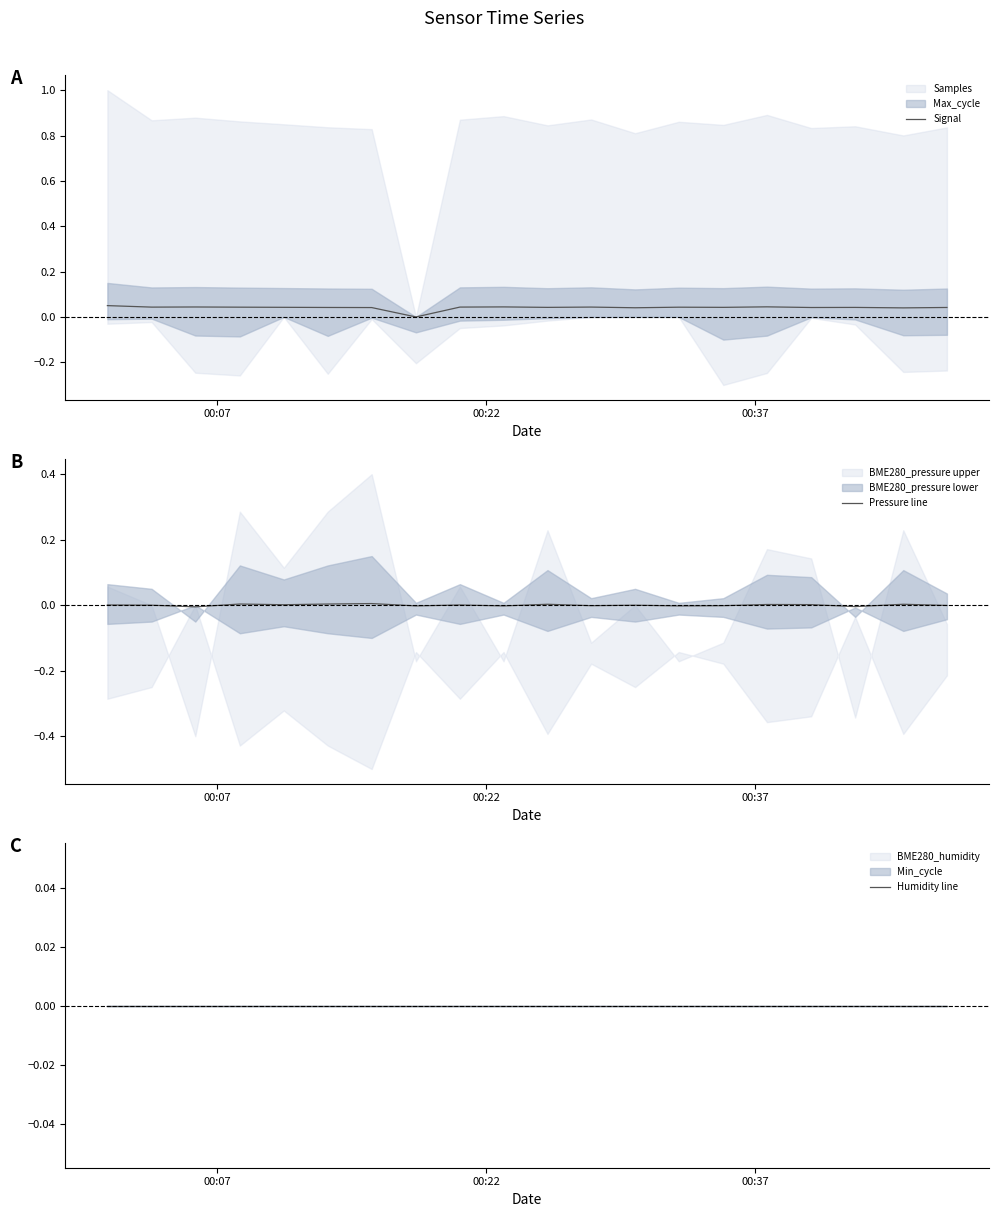

How many times do Pressure line and Humidity line cross each other?

11